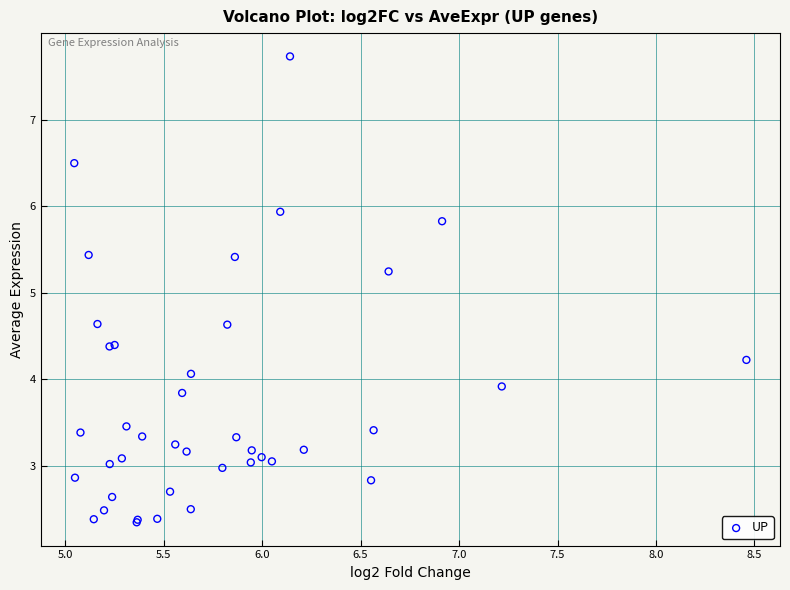

What Y value in the scatter plot is closest to 5?

5.2